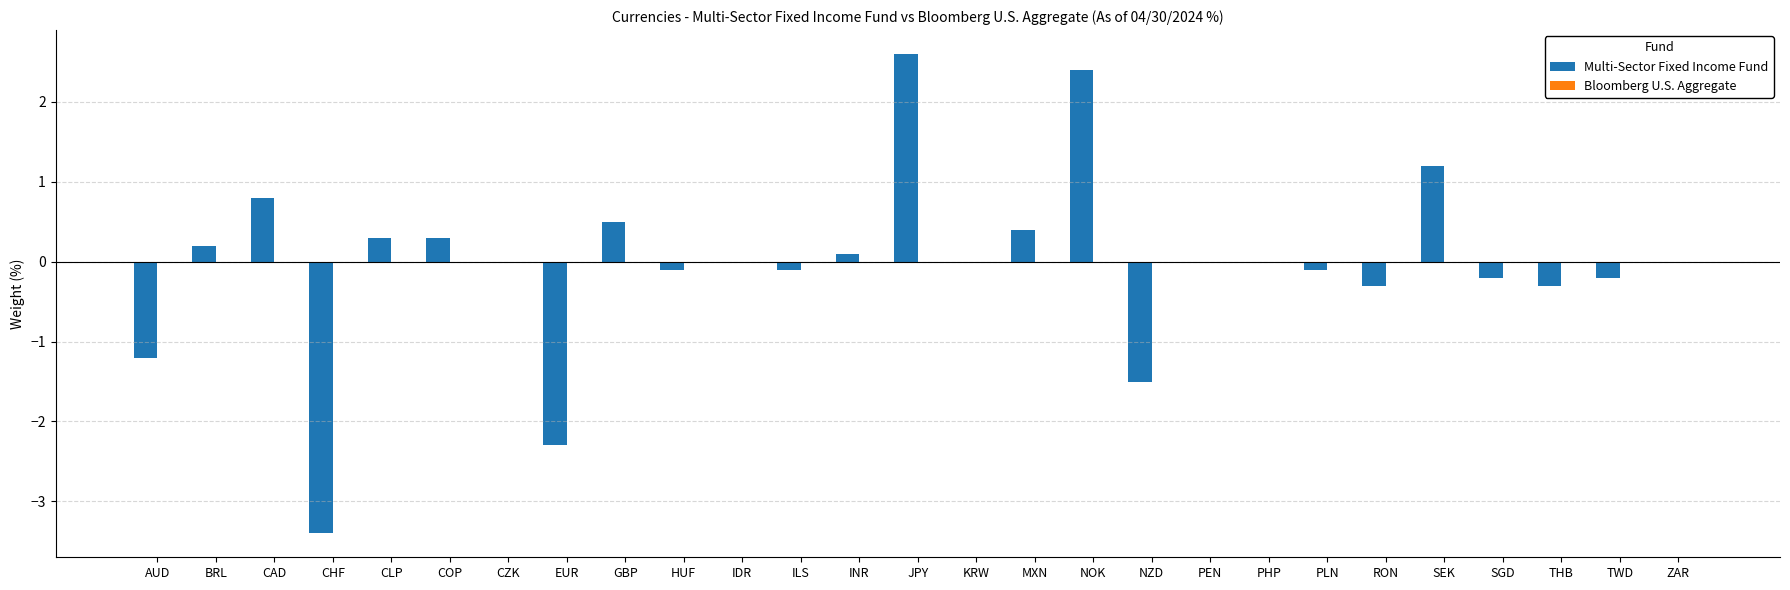

The value at KRW is 2.3. True or false?

False